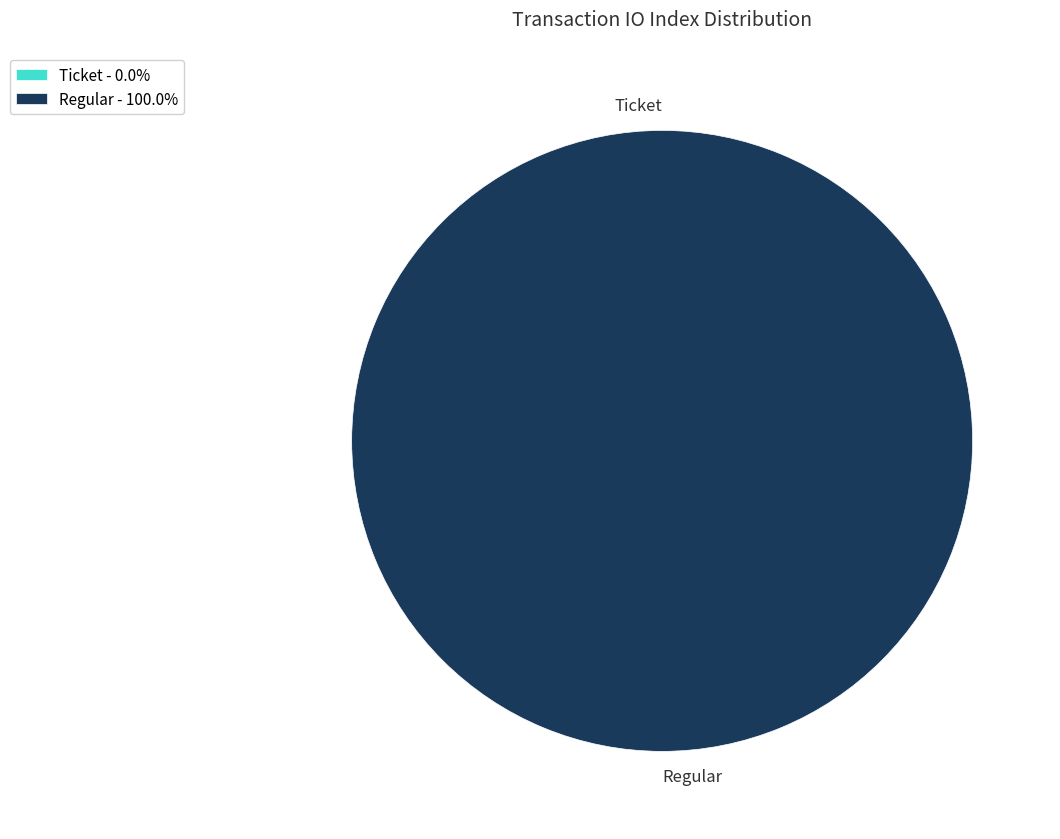

Which category has the biggest portion of the pie?

Regular (io_index=18)